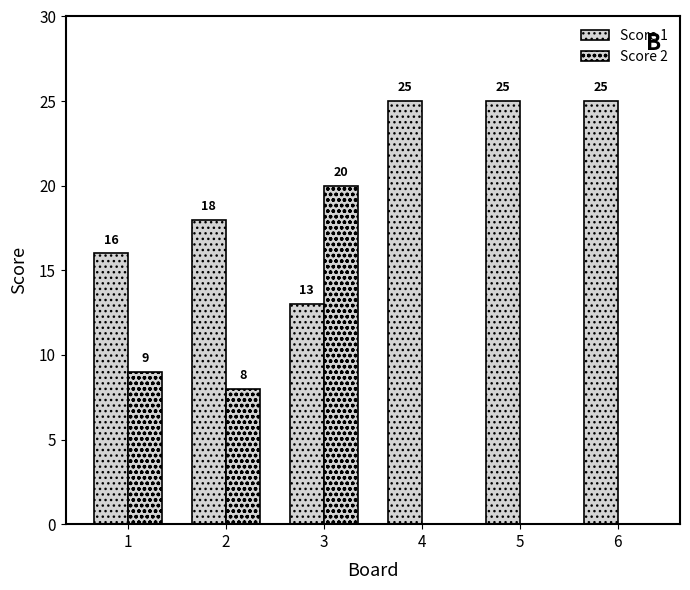

Which series has the largest total across all categories?

Score 1